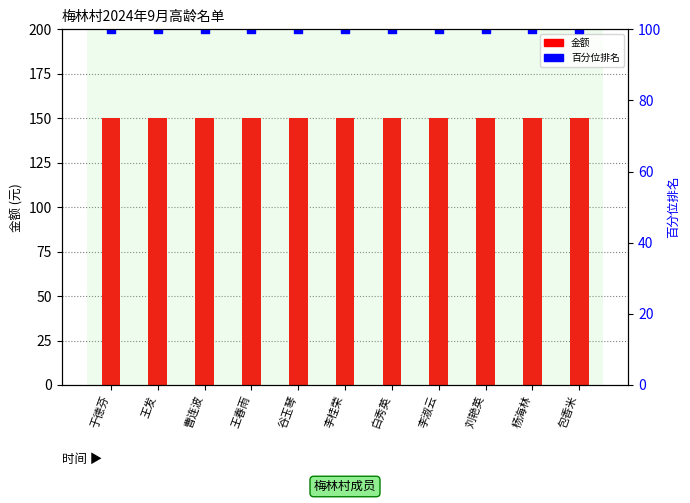

At which category is the sum across all series the highest?

于德芬